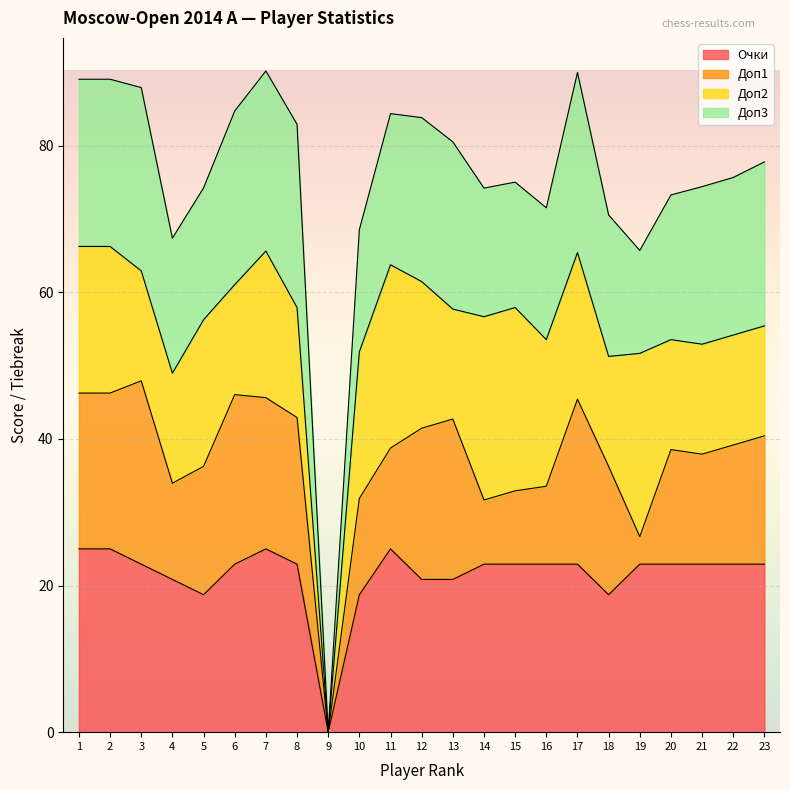

Read the Очки value at 12.

20.8